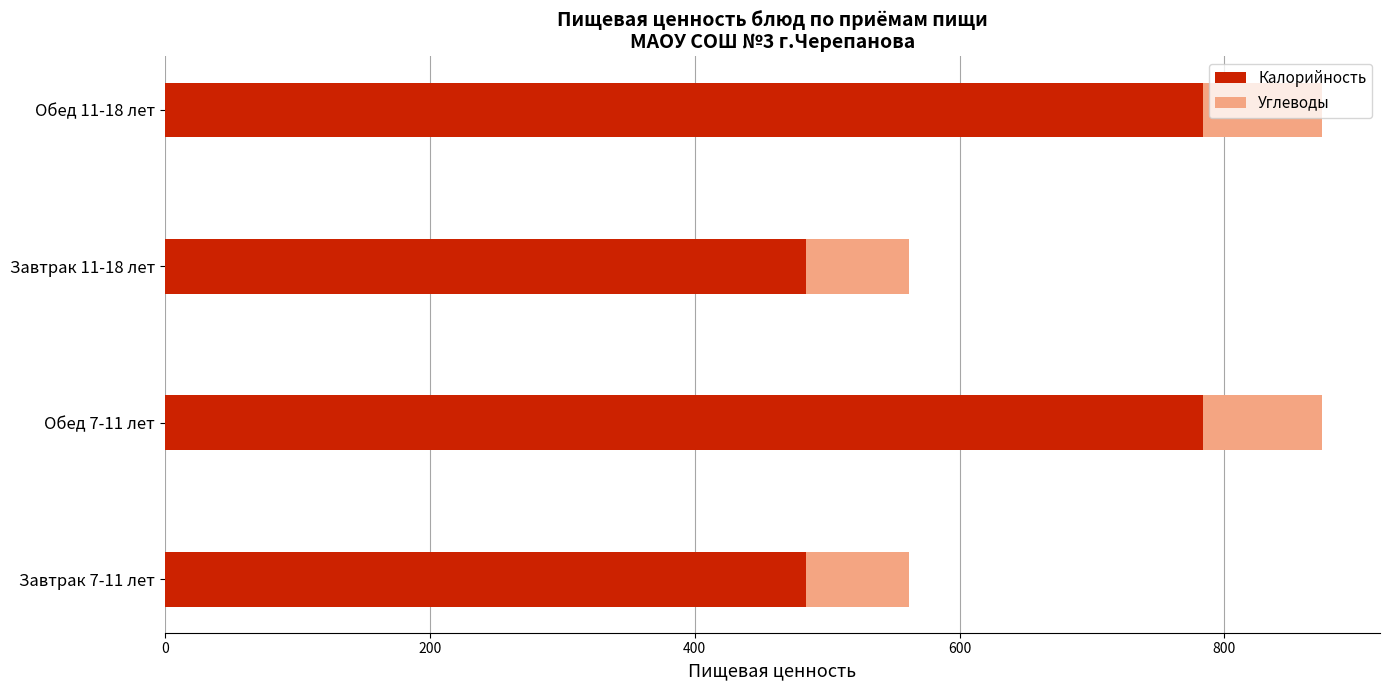

What is the difference between the Калорийность values at Обед 11-18 лет and Завтрак 11-18 лет?

299.4